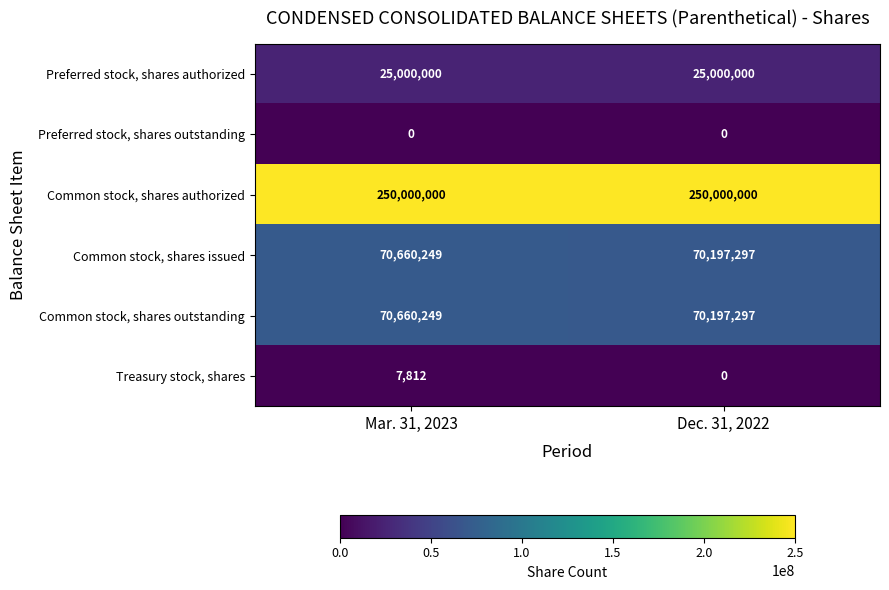

Reading left to right, transcribe all the data shown in this chart.

Preferred stock, shares authorized: Mar. 31, 2023=25000000	Dec. 31, 2022=25000000
Preferred stock, shares outstanding: Mar. 31, 2023=0	Dec. 31, 2022=0
Common stock, shares authorized: Mar. 31, 2023=250000000	Dec. 31, 2022=250000000
Common stock, shares issued: Mar. 31, 2023=70660249	Dec. 31, 2022=70197297
Common stock, shares outstanding: Mar. 31, 2023=70660249	Dec. 31, 2022=70197297
Treasury stock, shares: Mar. 31, 2023=7812	Dec. 31, 2022=0